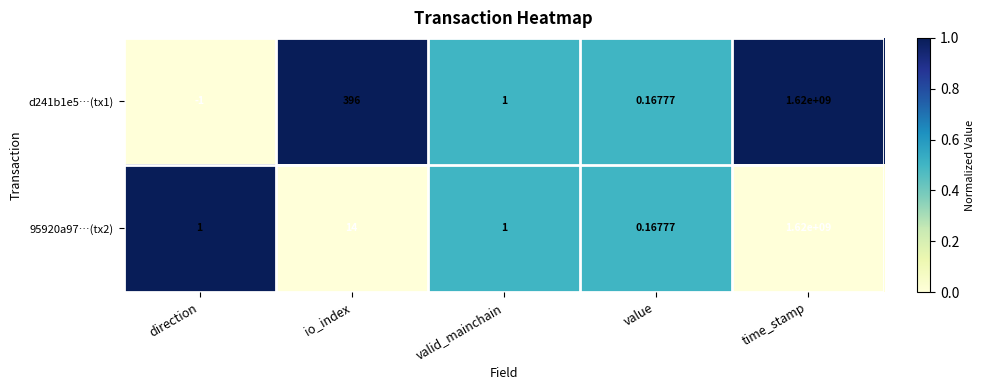

At which label is d241b1e5…(tx1) closest to 809999999?

io_index